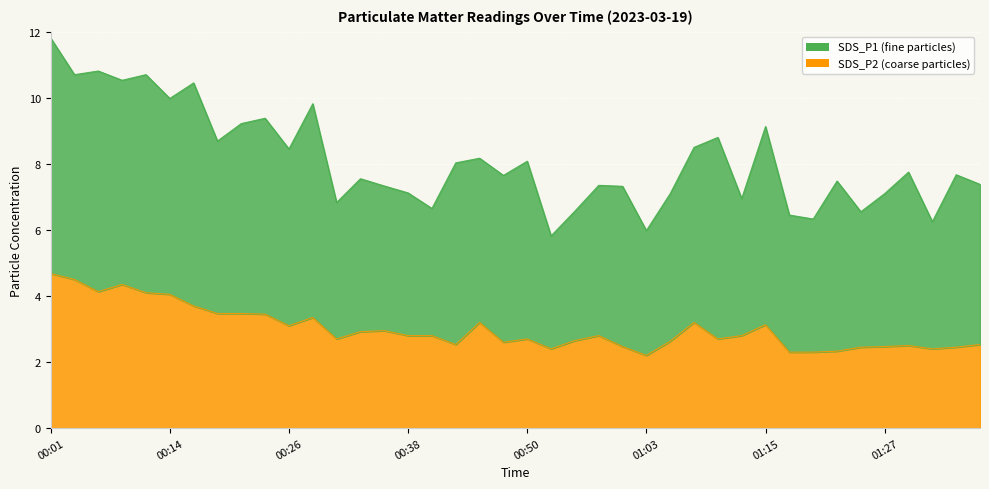

Reading left to right, extract all data points from this chart.

4.7	4.5	4.1	4.3	4.1	4.0	3.7	3.5	3.5	3.5	3.1	3.4	2.7	2.9	3.0	2.8	2.8	2.5	3.2	2.6	2.7	2.4	2.6	2.8	2.5	2.2	2.6	3.2	2.7	2.8	3.1	2.3	2.3	2.3	2.5	2.5	2.5	2.4	2.5	2.5